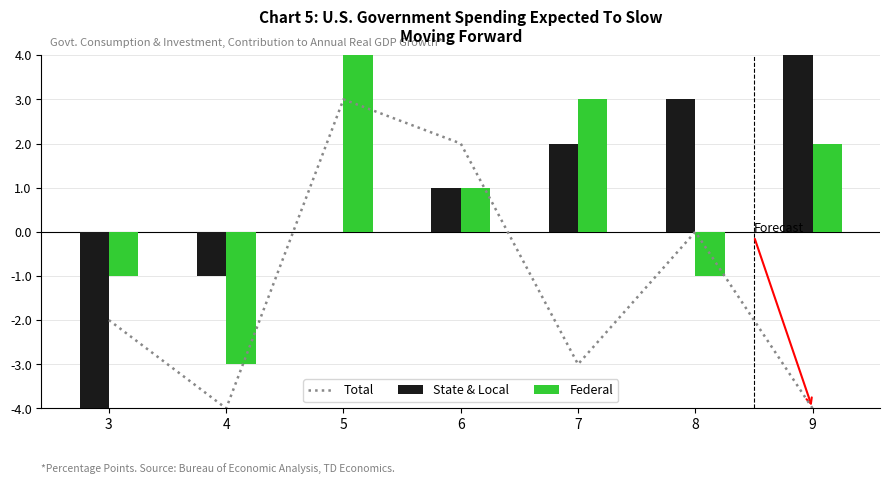

What are all the series names shown in the legend?

Total, State & Local, Federal